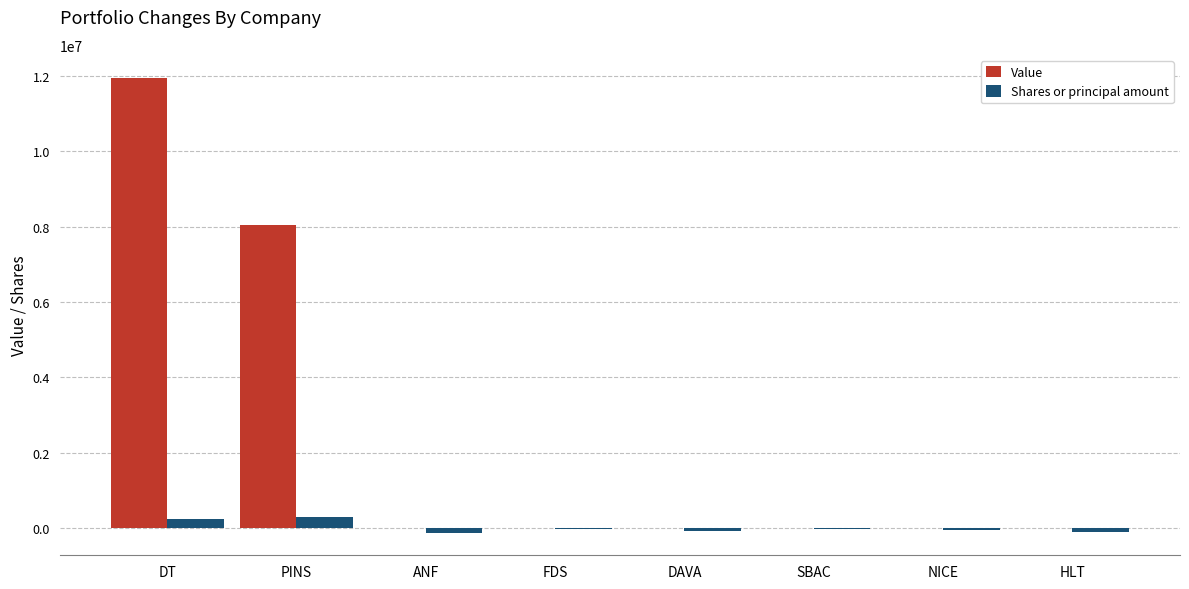

Is it true that Value equals 0 at FDS?

True